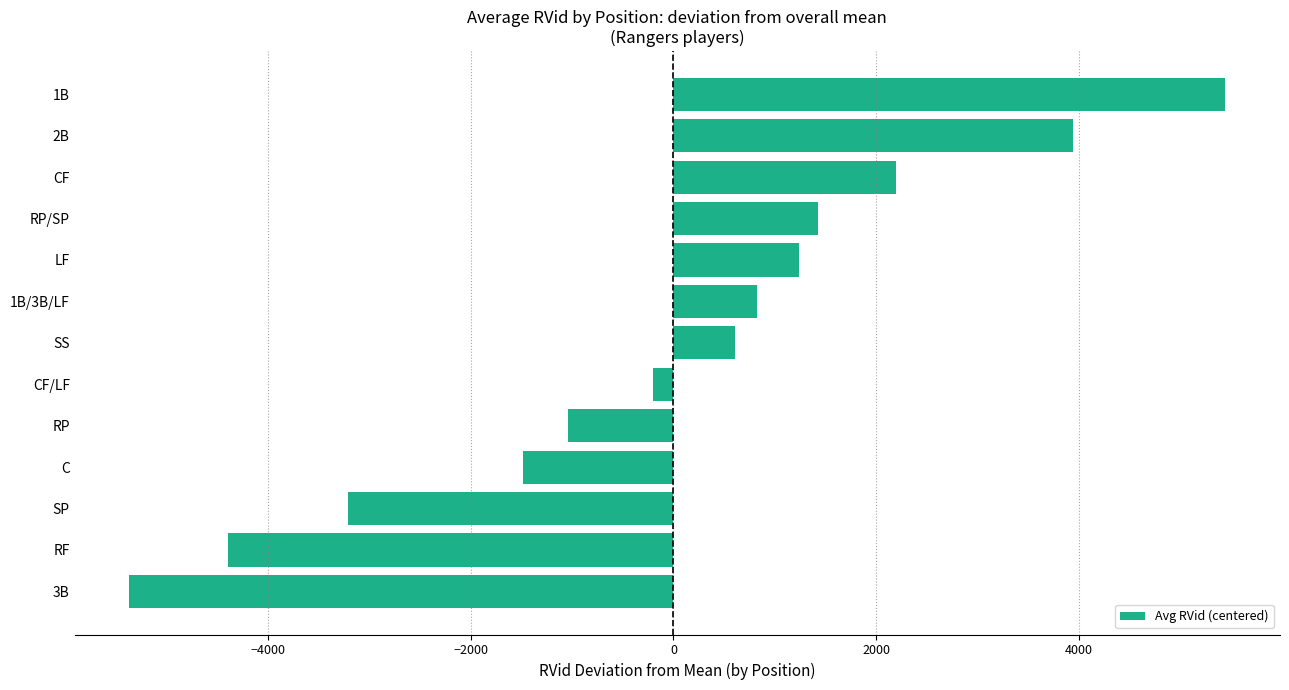

Reading bottom to top, list all the values displayed in this chart.

-5368.3	-4391.3	-3207.0	-1479.8	-1037.3	-198.3	604.7	822.7	1242.7	1423.7	2195.2	3947.4	5445.7